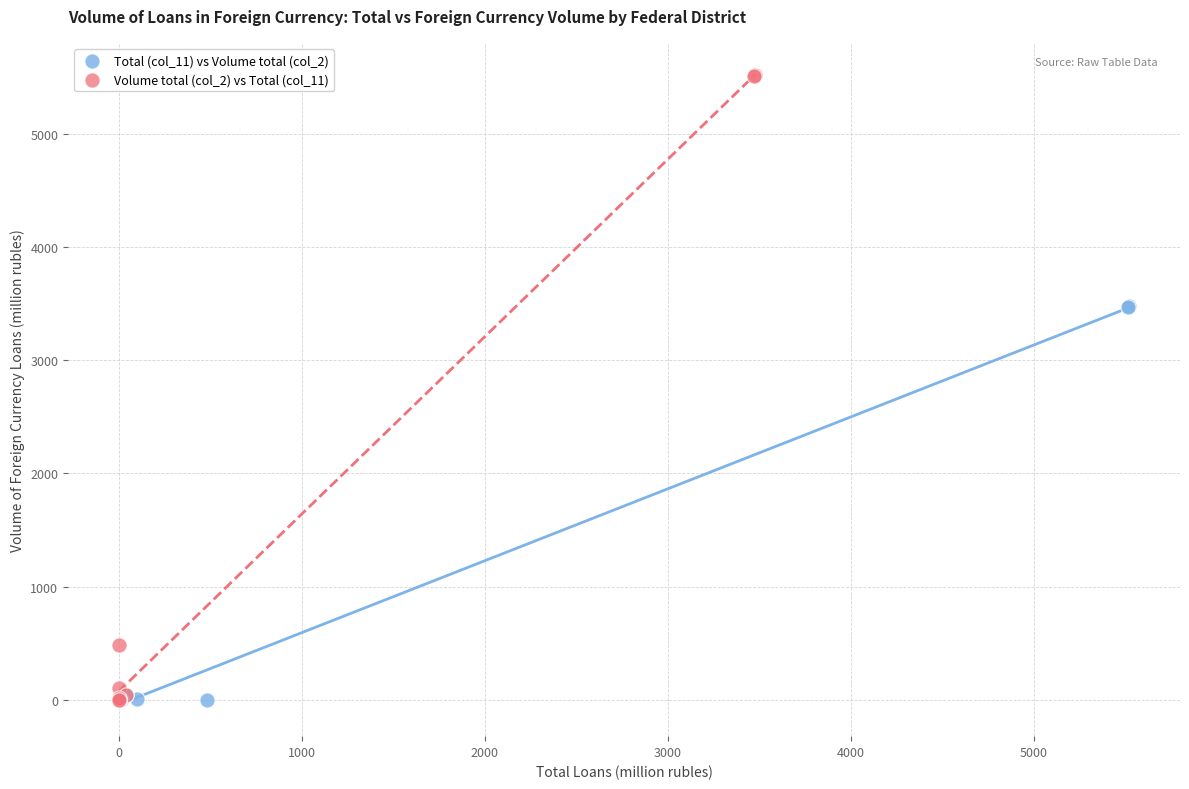

Which series has the largest Y range (max minus min)?

Volume total (col_2) vs Total (col_11)